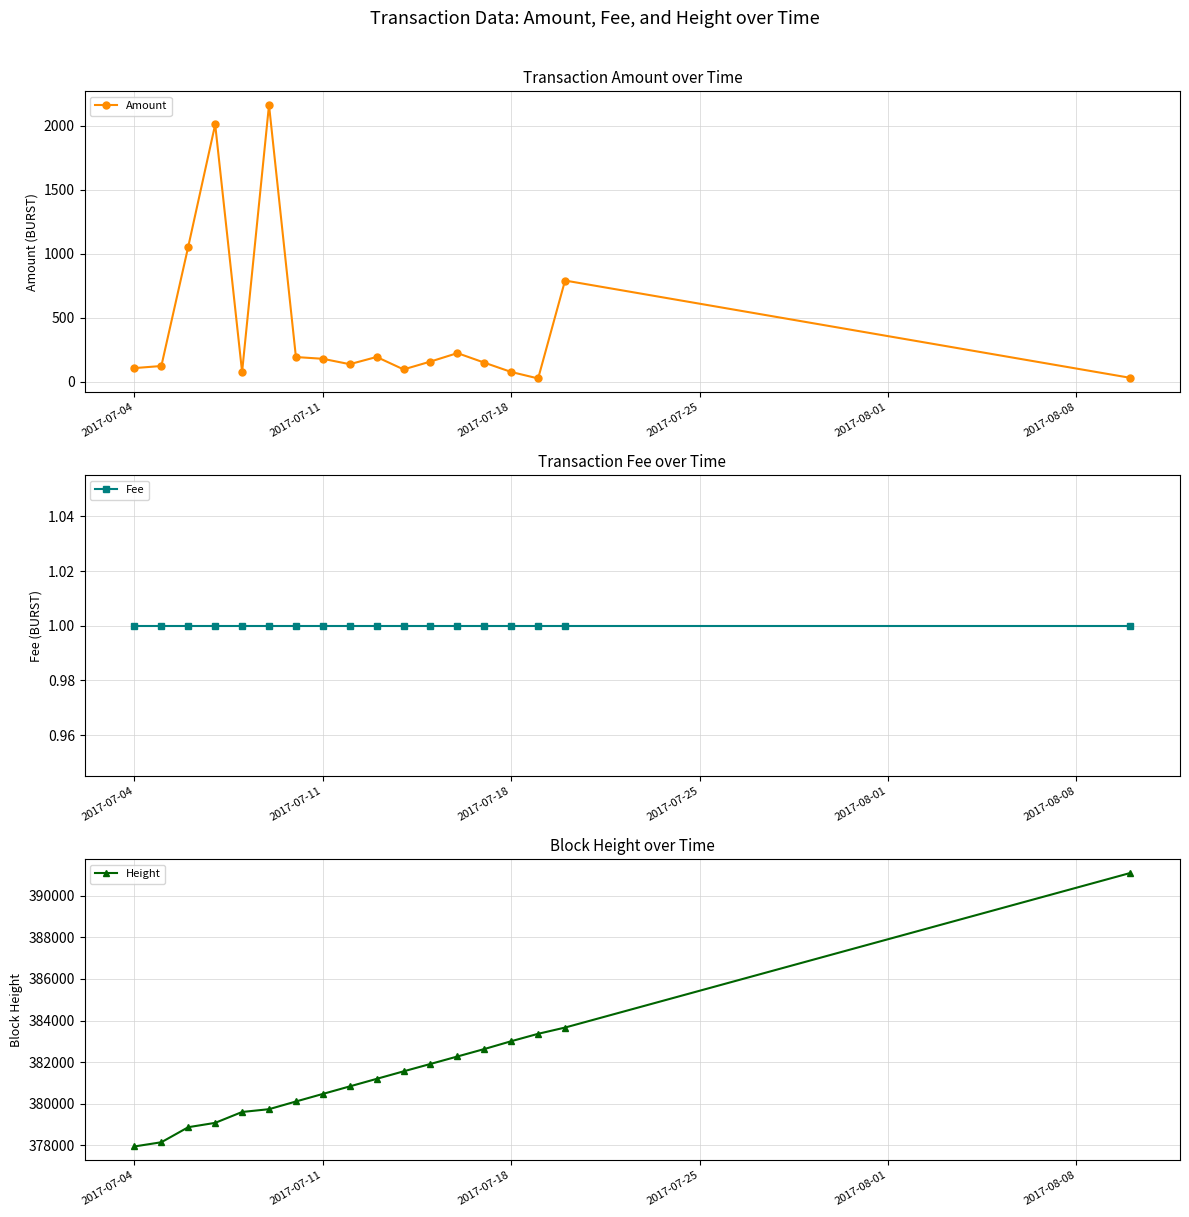

Does the chart display data point markers on the line(s)?

Yes